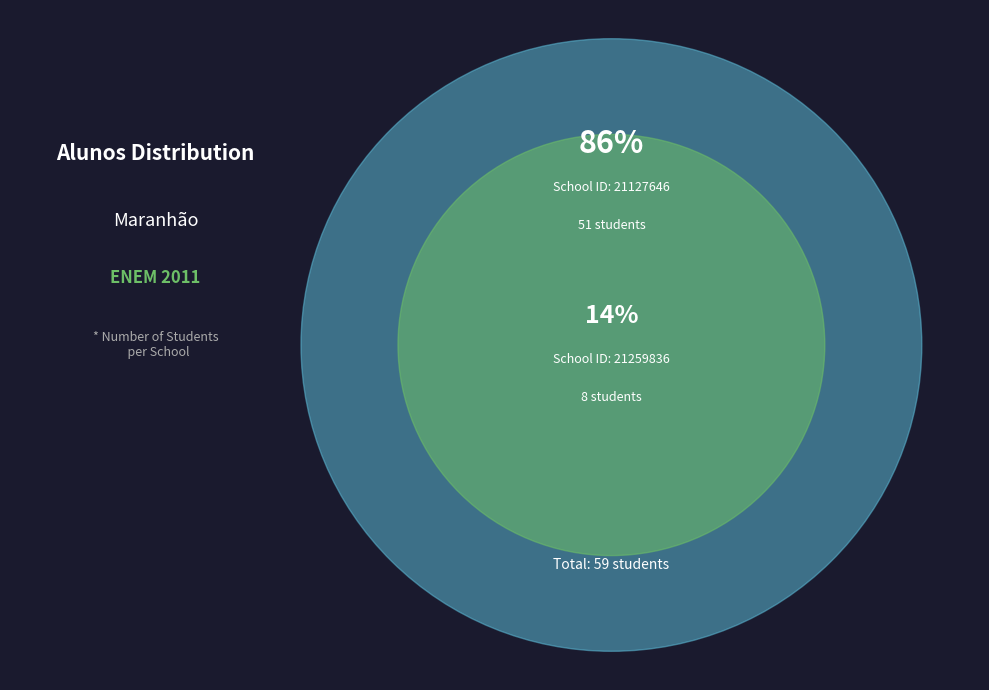

Approximately how many times larger is the value at 21259836 compared to 21127646?

0.2